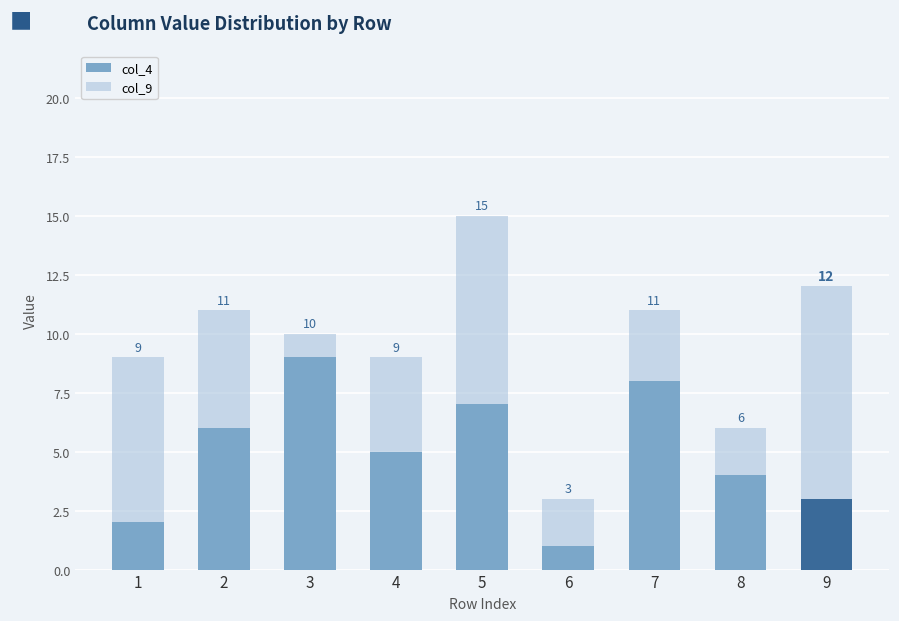

Where is col_4 nearest to the value 5?

4